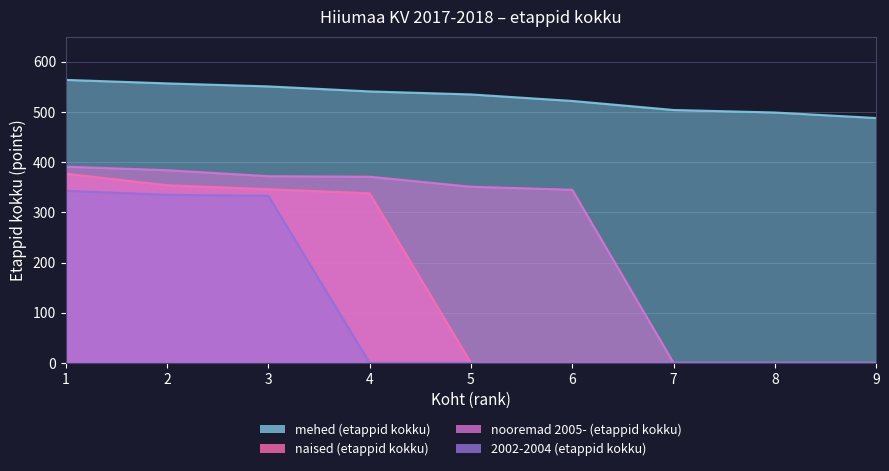

Reading left to right, what are all the values shown in this chart?

mehed (etappid kokku): 1=564	2=557	3=551	4=541	5=535	6=522	7=504	8=499	9=488
naised (etappid kokku): 1=377	2=354	3=346	4=338	5=0	6=0	7=0	8=0	9=0
nooremad 2005- (etappid kokku): 1=391	2=384	3=372	4=371	5=351	6=345	7=0	8=0	9=0
2002-2004 (etappid kokku): 1=343	2=335	3=333	4=0	5=0	6=0	7=0	8=0	9=0